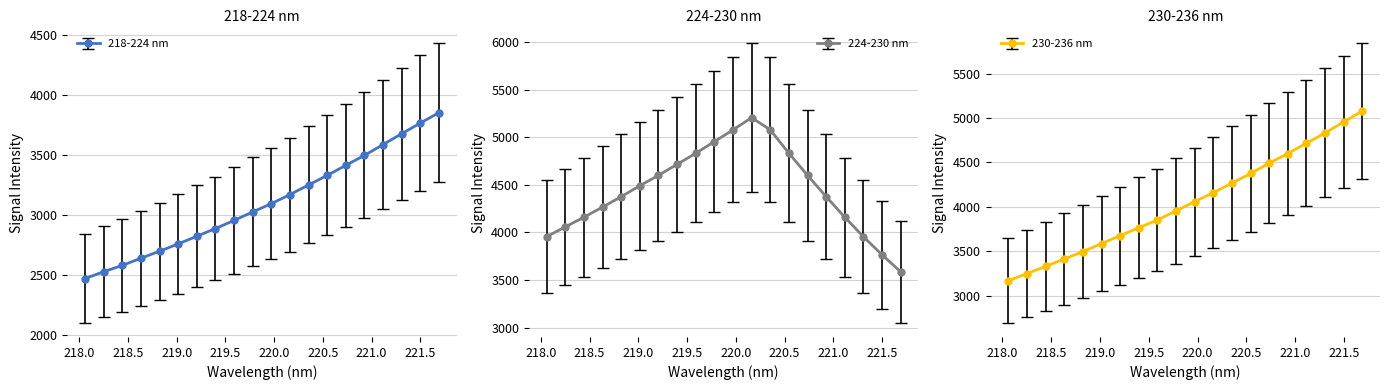

What are all the series names shown in the legend?

218-224 nm, 224-230 nm, 230-236 nm